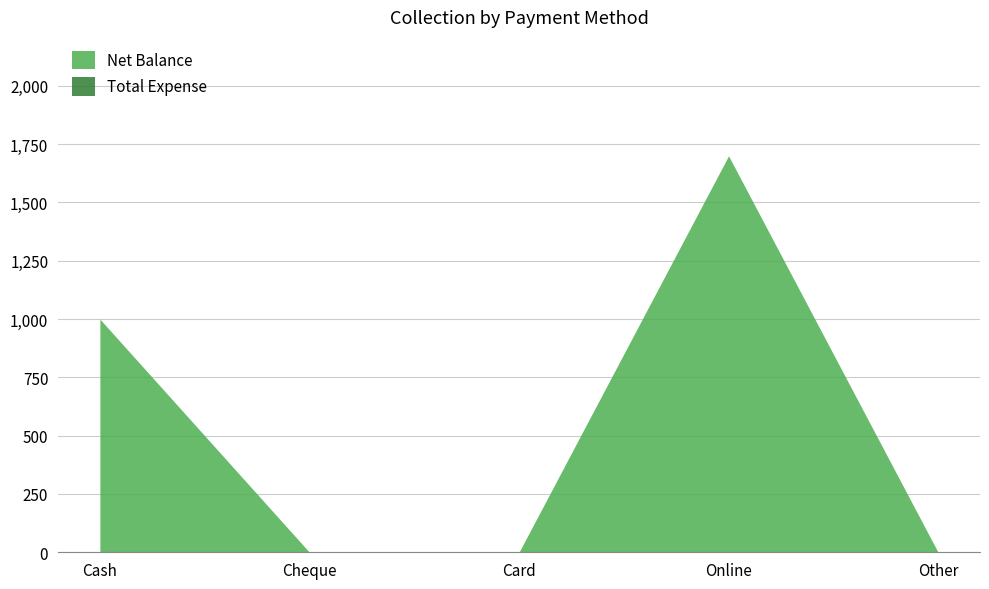

Where is the first local maximum?

Online